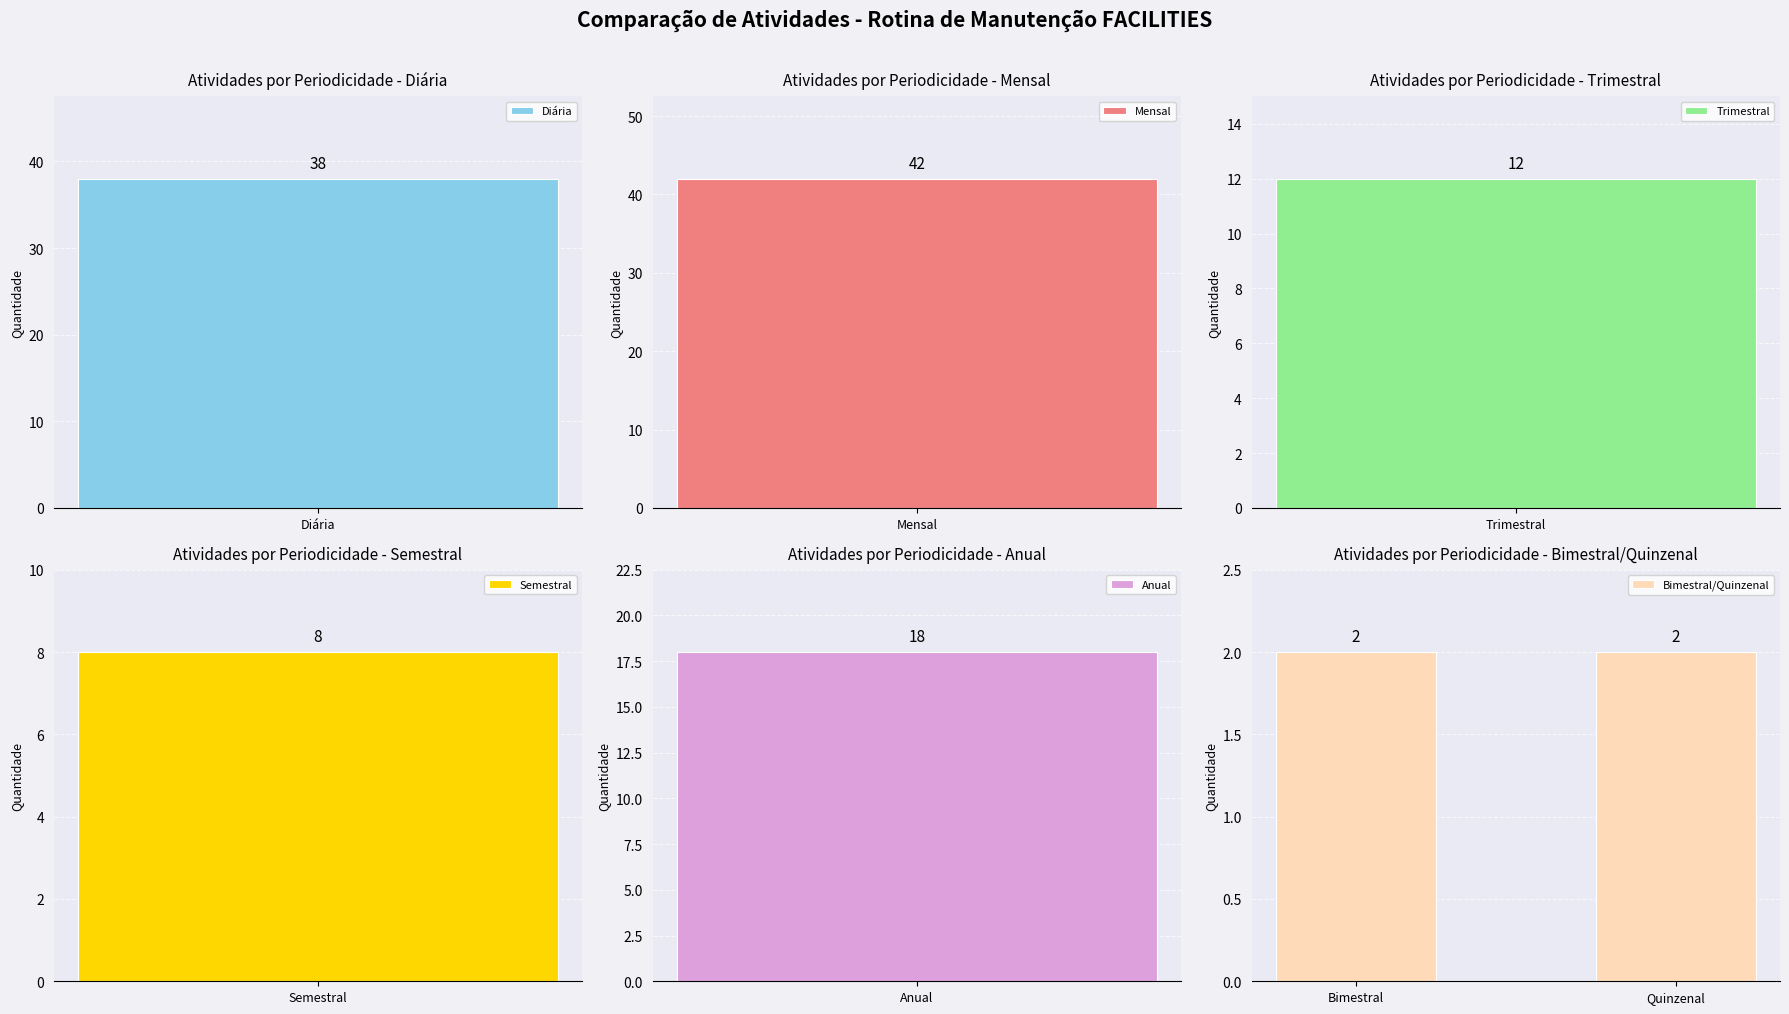

What is the change in value from counts to 1?

+4